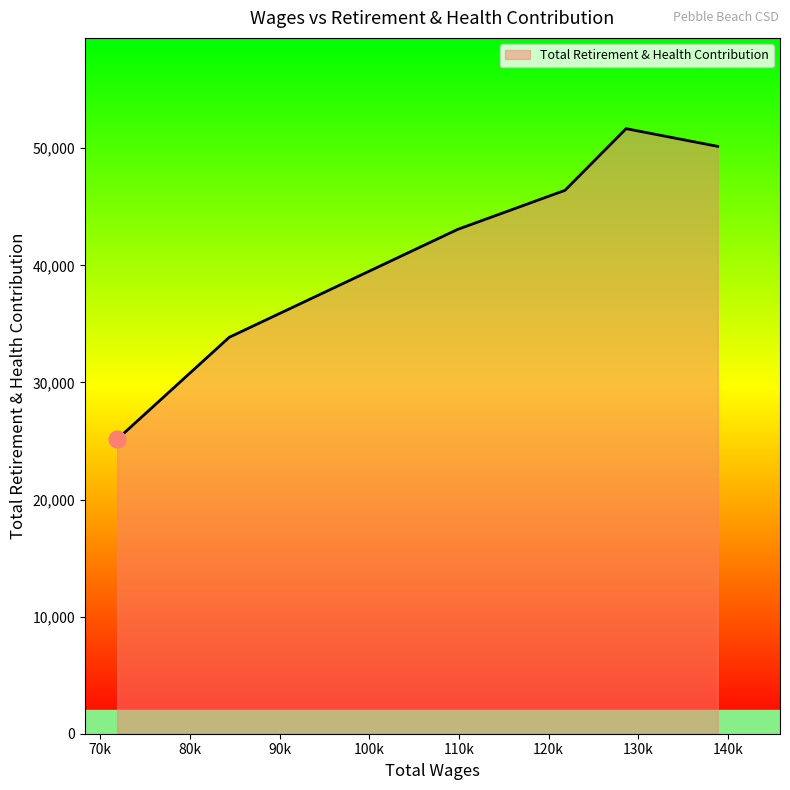

What is the difference between the maximum and minimum values?

26538